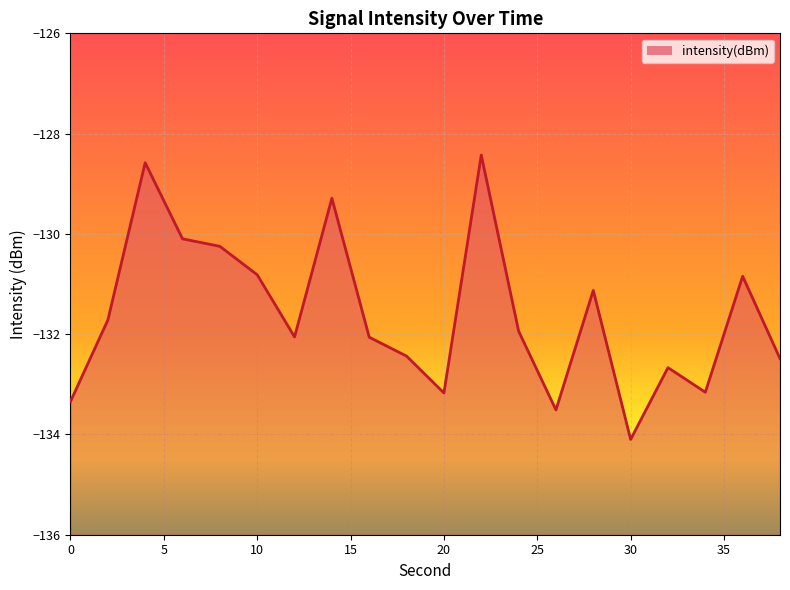

What is the maximum value shown in the chart?

-128.4